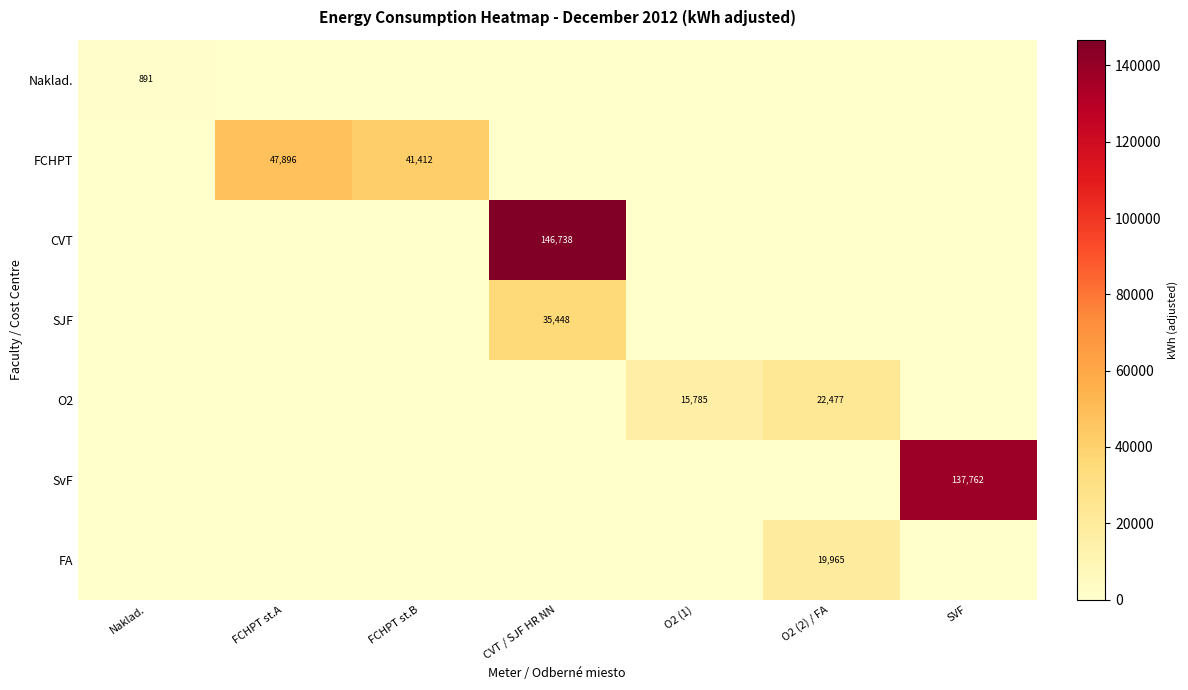

Is it true that SvF equals 137762 at SVF?

True